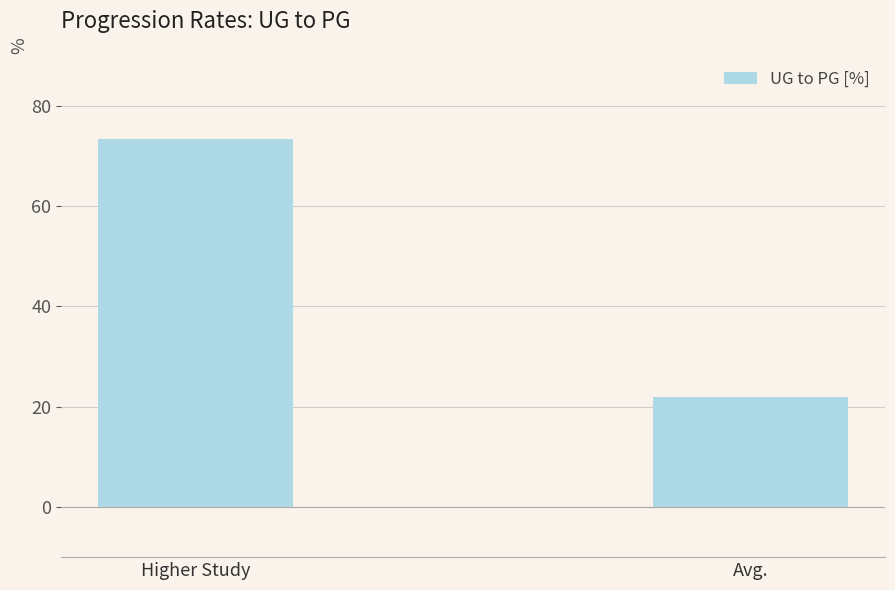

What is the difference between the maximum and minimum values?

51.3